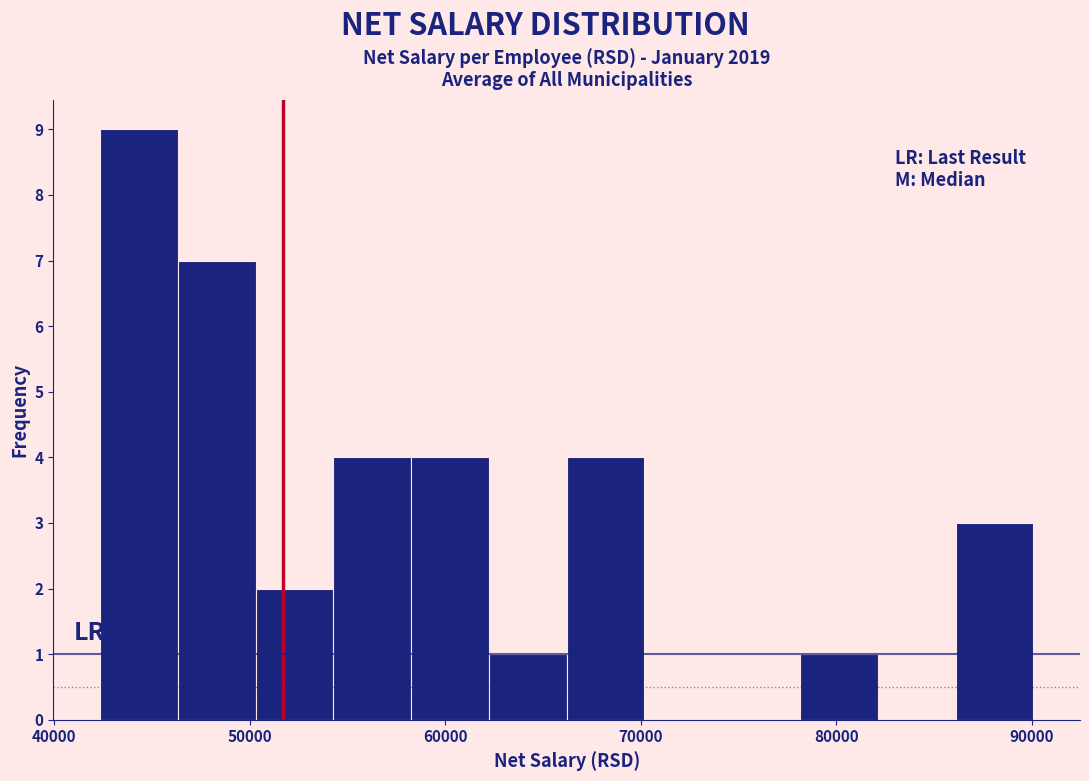

Around what value on the x-axis is the tallest bar? Give the approximate position of its centre, as read against the axis.

44000